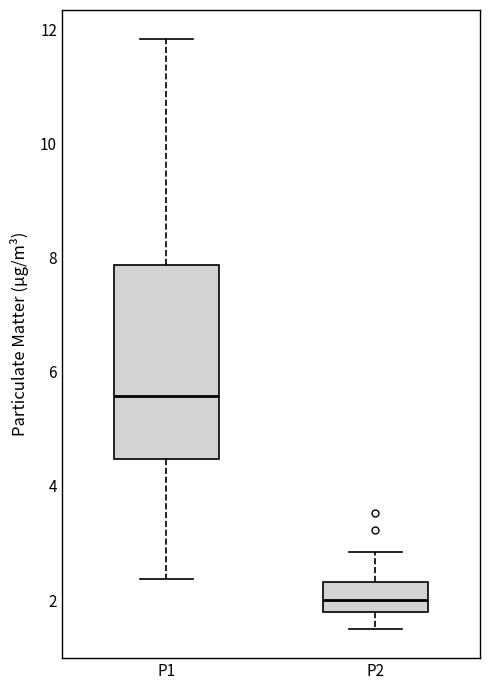

Reading left to right, transcribe this box plot: for each box, give where its median line is, the range the box spans, and where its two whiskers end, as read against the y-axis. The values are not printed on the chart, so give them approximately, as read against the axis.

P1: median 5.6, box 4.4 to 7.8, whiskers 2.4 to 11.8
P2: median 2.0, box 1.8 to 2.4, whiskers 1.6 to 2.8